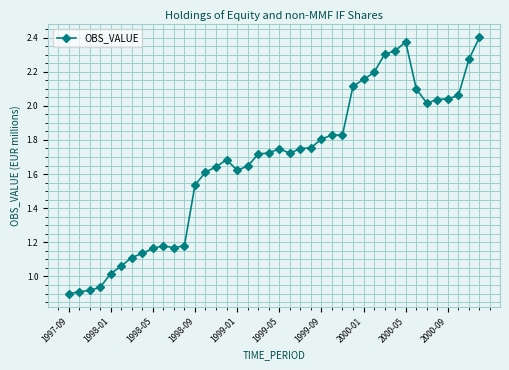

True or false: there are more than 1 points higher than both neighbors.

True